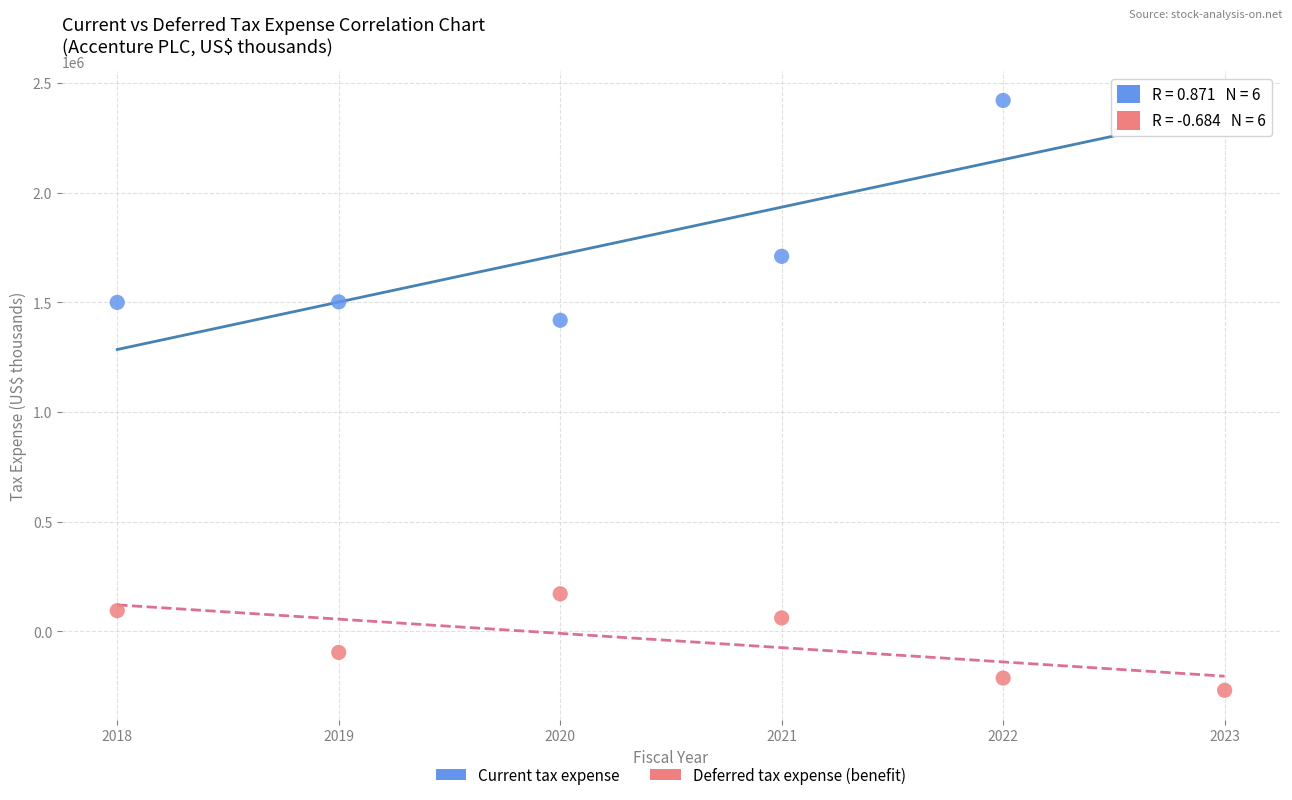

Which series reaches the minimum Y coordinate?

Deferred tax expense (benefit)